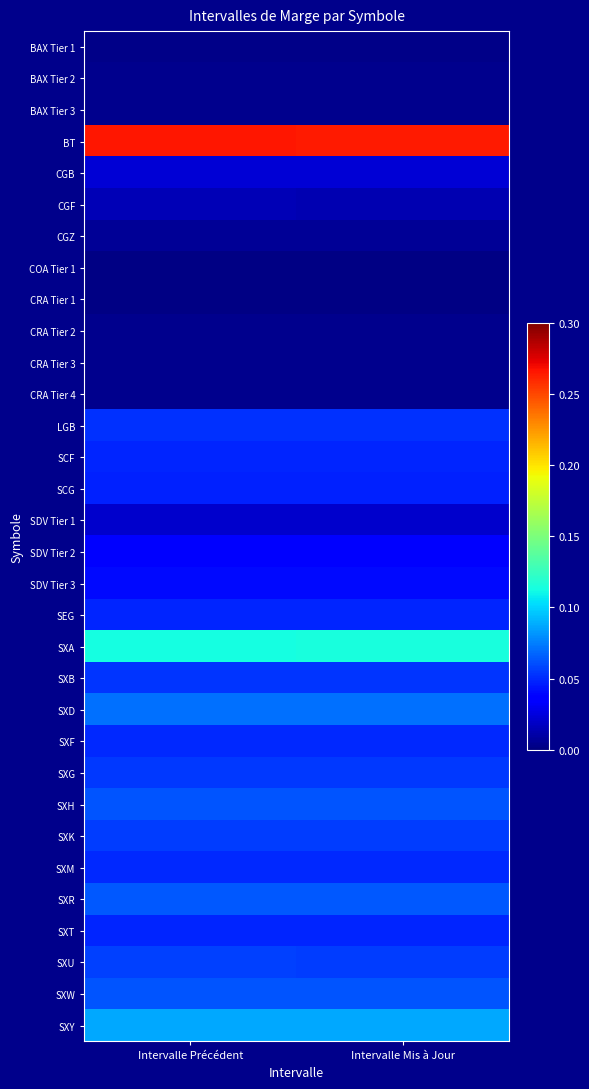

At Intervalle Mis à Jour, list the series in order from largest to smallest.

BT, SXA, SXY, SXD, SXR, SXH, SXW, SXU, SXK, SXG, SXB, LGB, SXF, SXM, SEG, SXT, SCF, SCG, SDV Tier 3, SDV Tier 2, CGB, SDV Tier 1, CGF, CGZ, BAX Tier 3, CRA Tier 3, CRA Tier 4, BAX Tier 2, CRA Tier 2, BAX Tier 1, COA Tier 1, CRA Tier 1